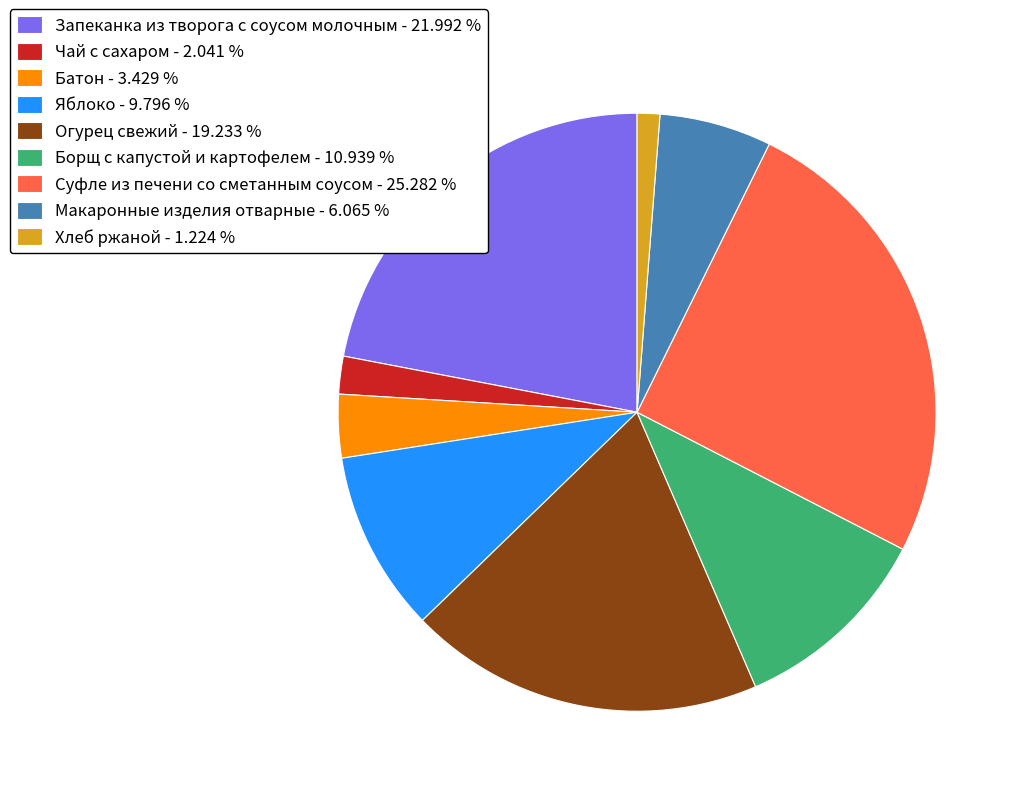

Which has a higher value, Макаронные изделия отварные - 6.065 % or Борщ с капустой и картофелем - 10.939 %?

Борщ с капустой и картофелем - 10.939 %